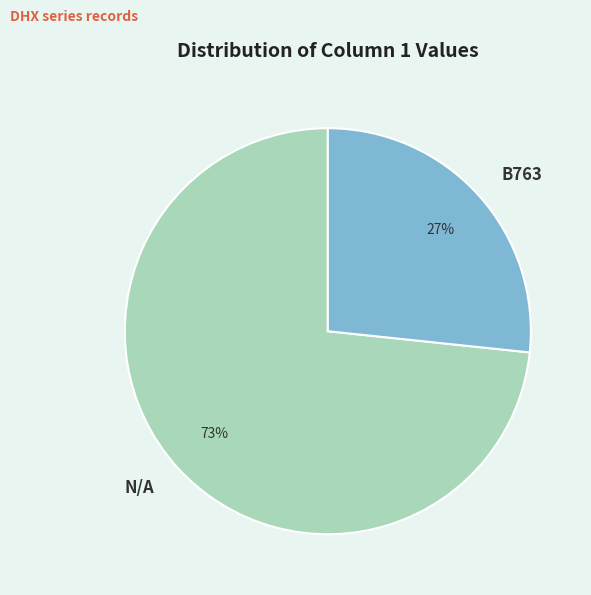

How many slices are in this pie chart?

2